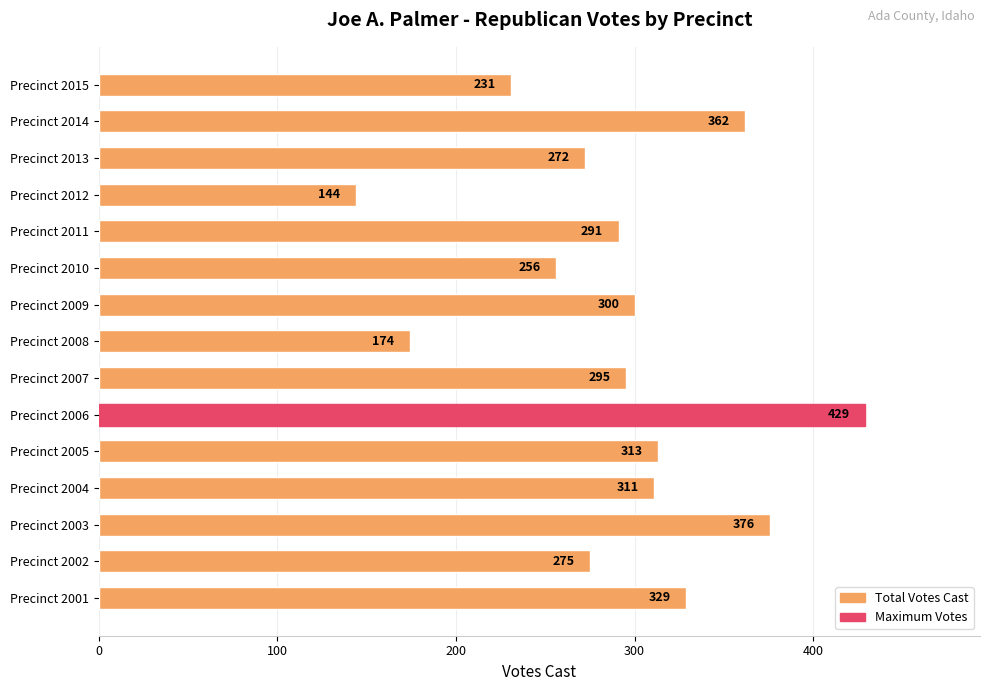

What is the sum of all values?

4358